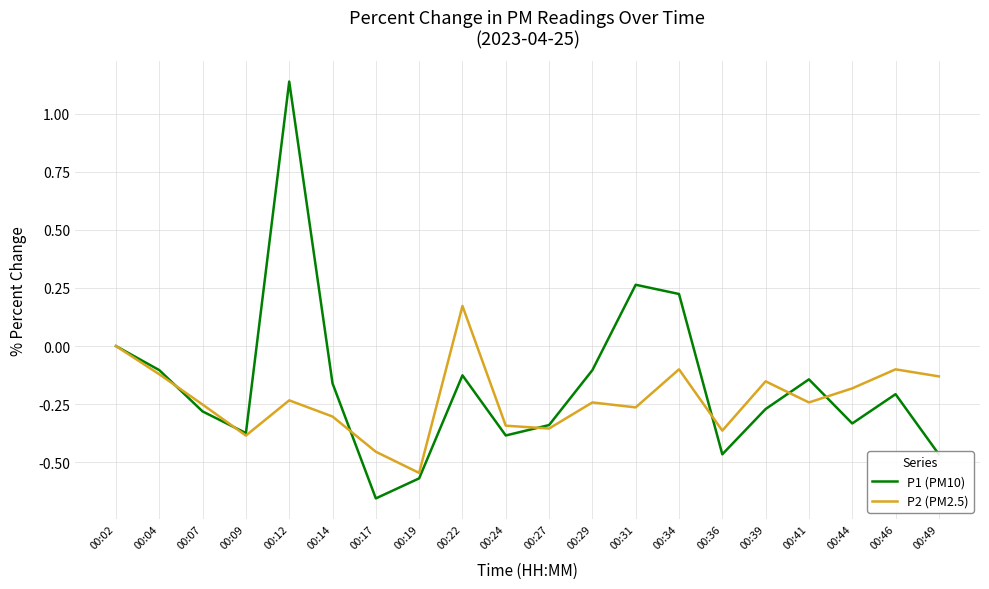

Does the chart display data point markers on the line(s)?

No